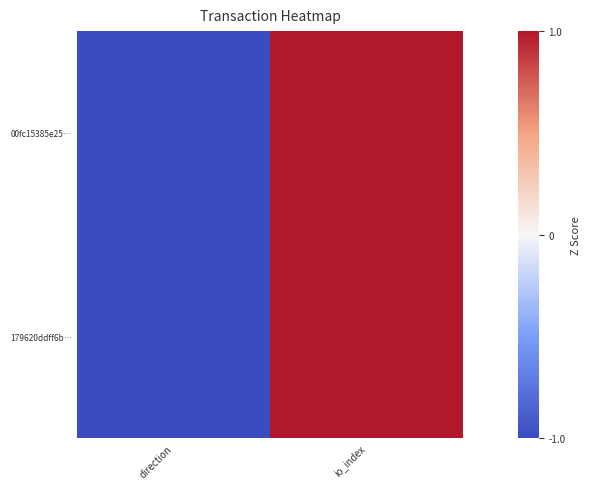

At which category does the chart reach its peak across all series?

io_index